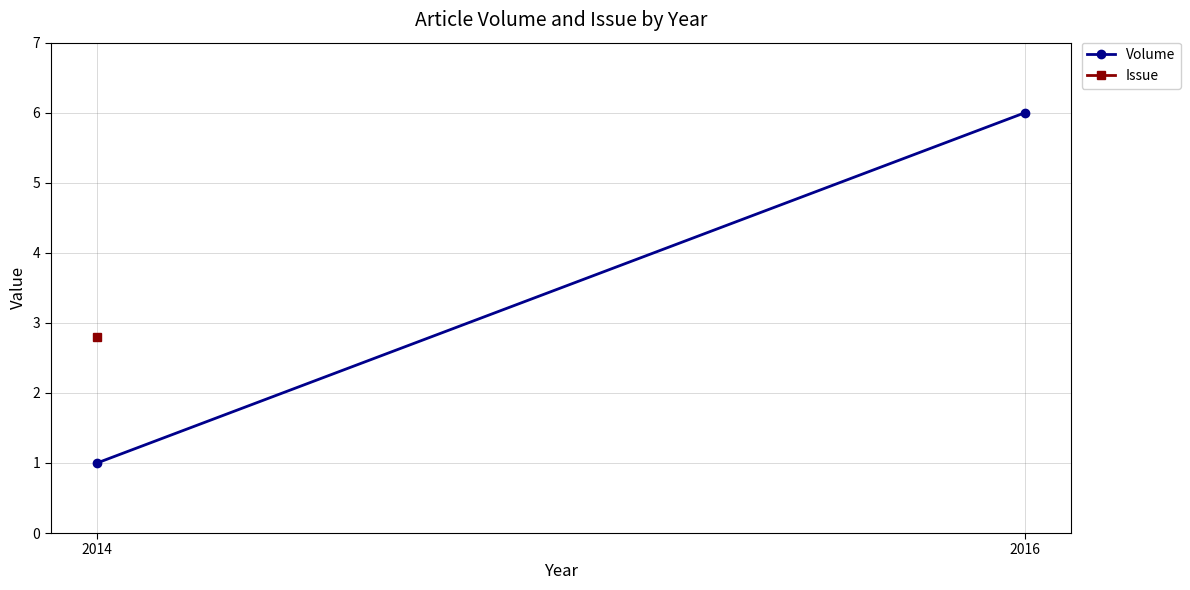

Which series changed the most between 2014 and 2016?

Volume